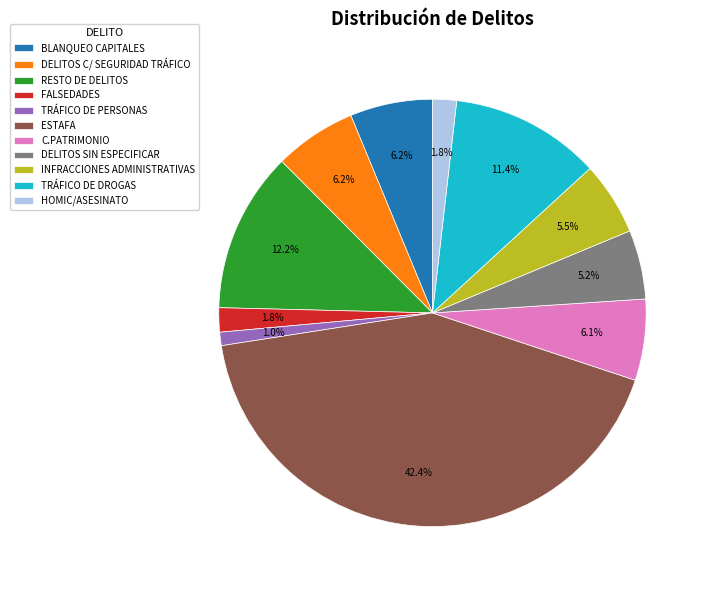

What is the largest slice in the pie chart?

ESTAFA